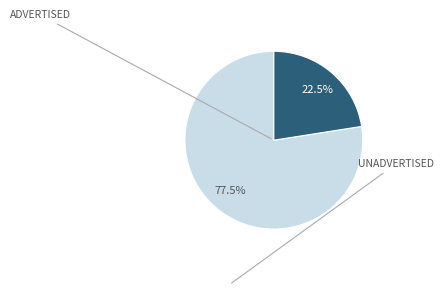

Is there a majority slice in this chart?

Yes